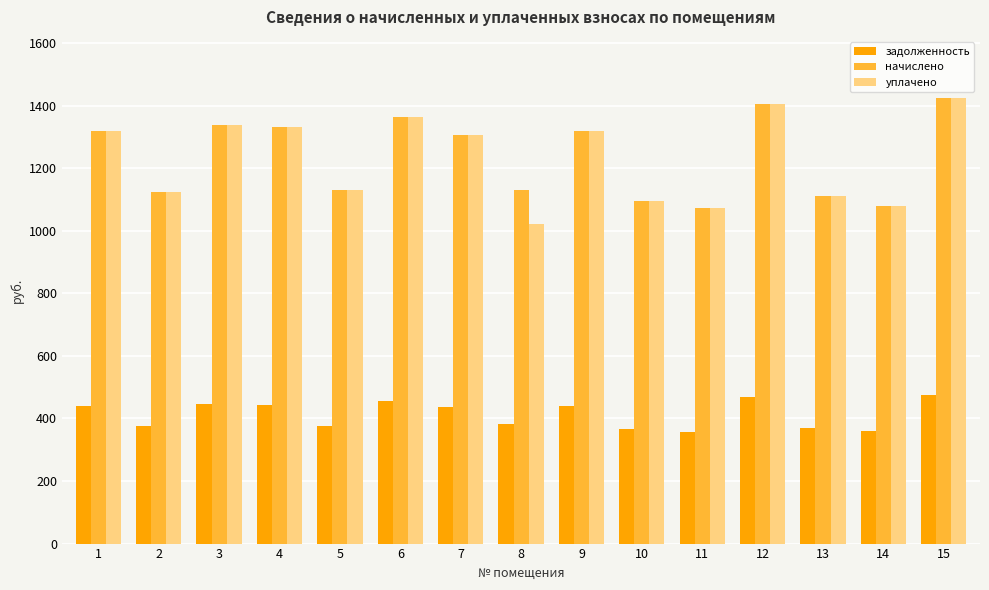

What is the sum of the начислено values at 2 and 13?

2235.6